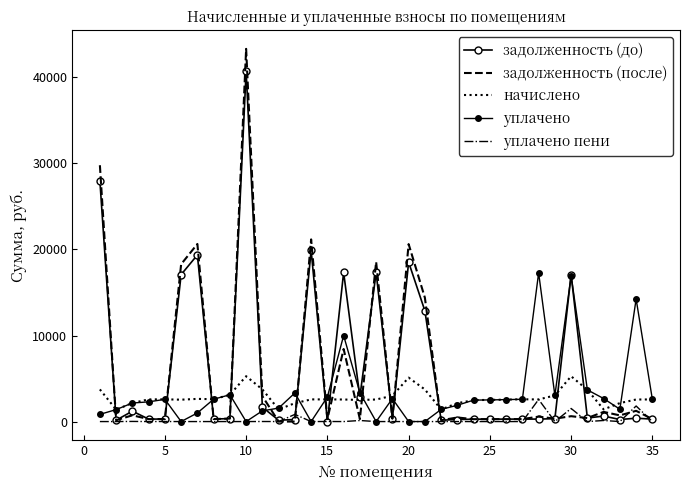

How many distinct data groups are displayed?

5